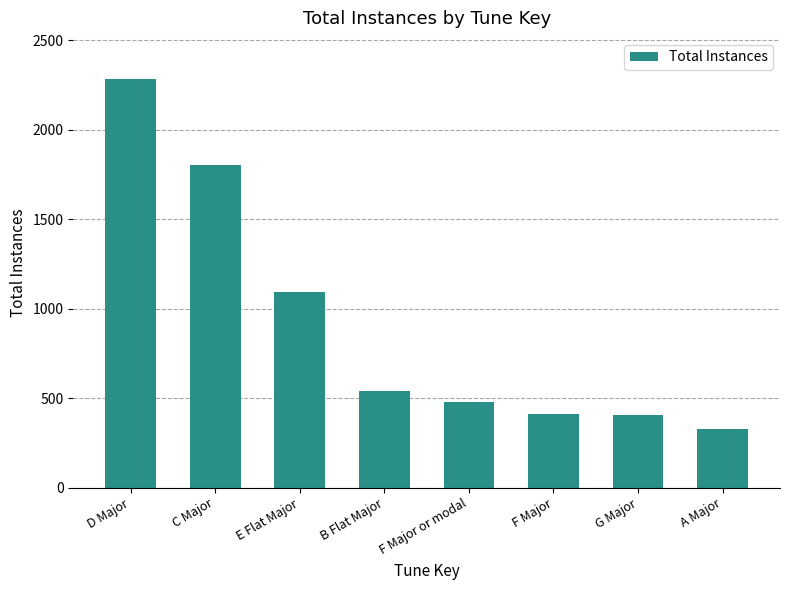

What is the change in value from F Major or modal to G Major?

-74